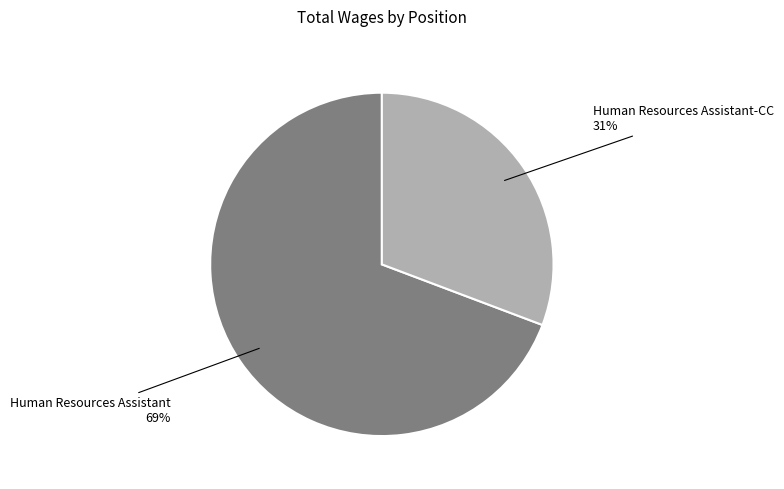

How many slices are in this pie chart?

2